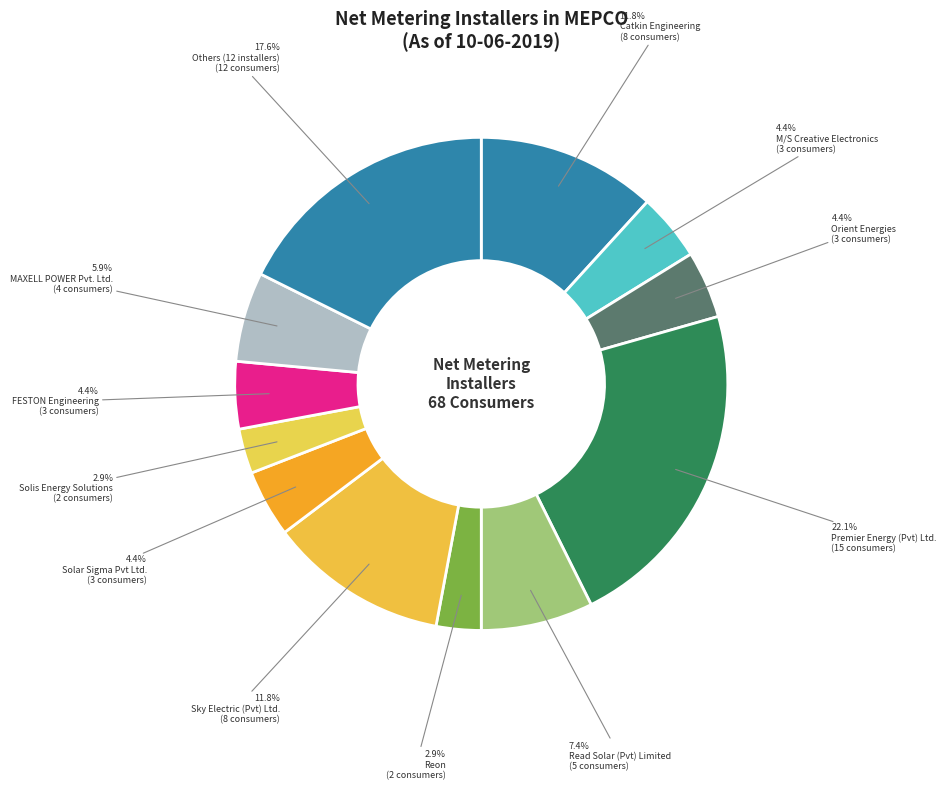

The Reon slice represents 3% of the pie. True or false?

True